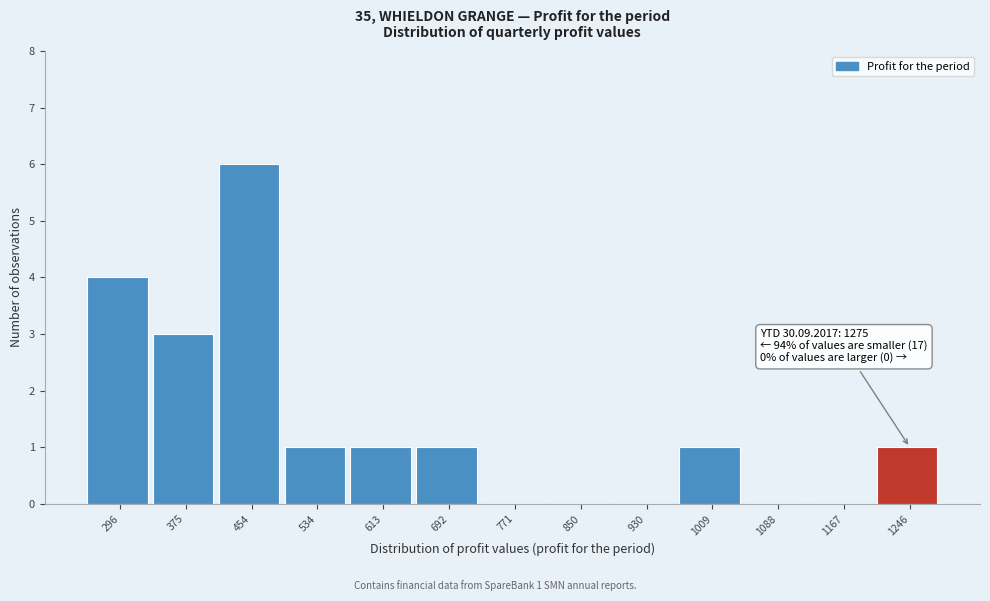

Reading left to right, transcribe all the data shown in this chart.

296=4	375=3	454=6	534=1	613=1	692=1	771=0	850=0	930=0	1009=1	1088=0	1167=0	1246=1